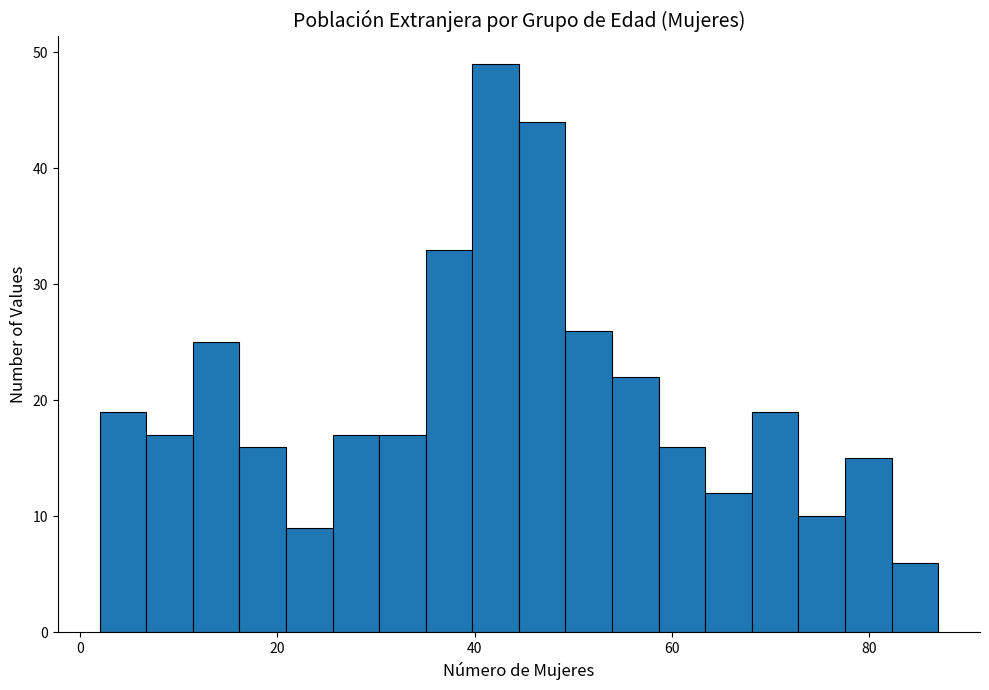

Around what value on the x-axis is the tallest bar? Give the approximate position of its centre, as read against the axis.

42